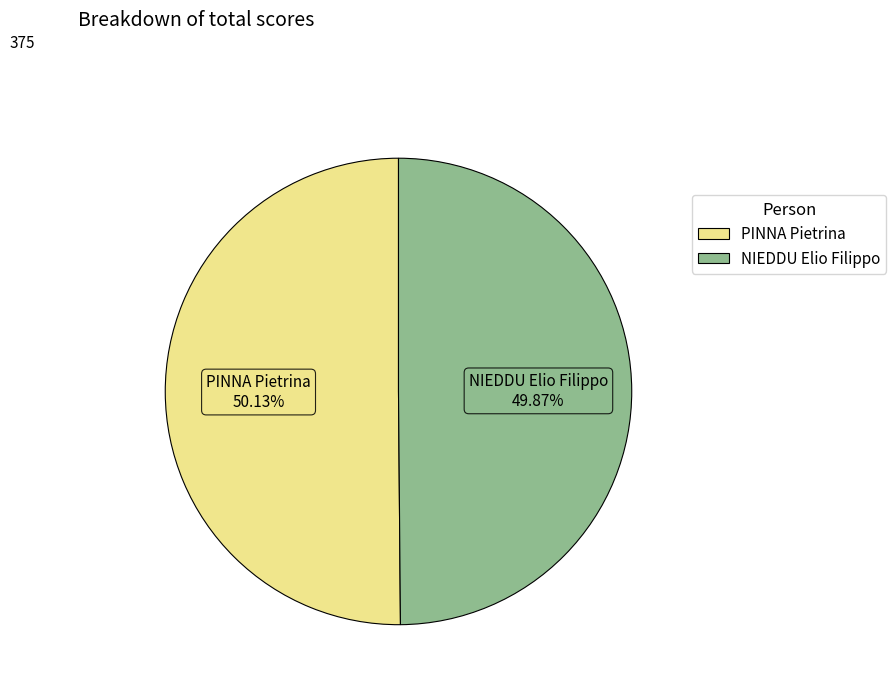

Is there a majority slice in this chart?

Yes